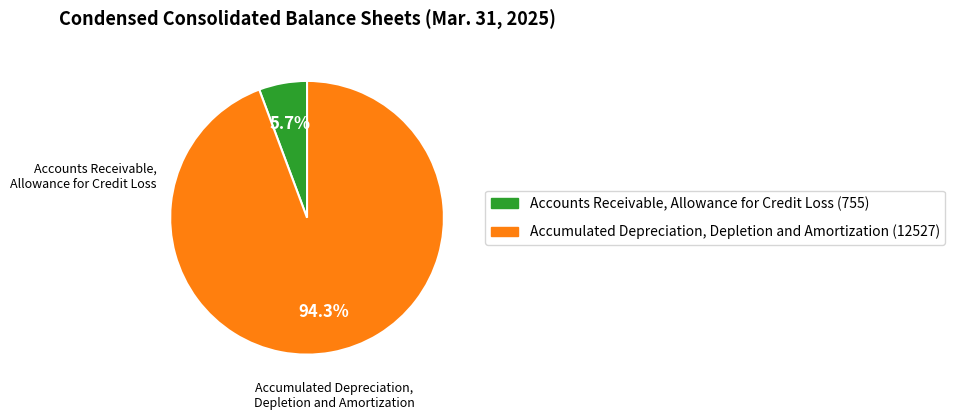

Approximately how many times larger is the value at Accounts Receivable, Allowance for Credit Loss compared to Accumulated Depreciation, Depletion and Amortization?

0.1